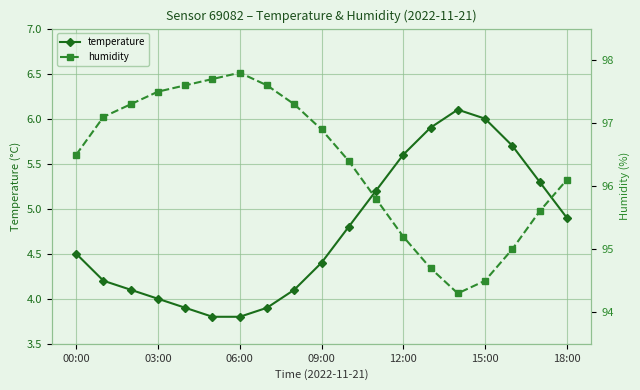

What is the label of the 3rd point from the right?

16